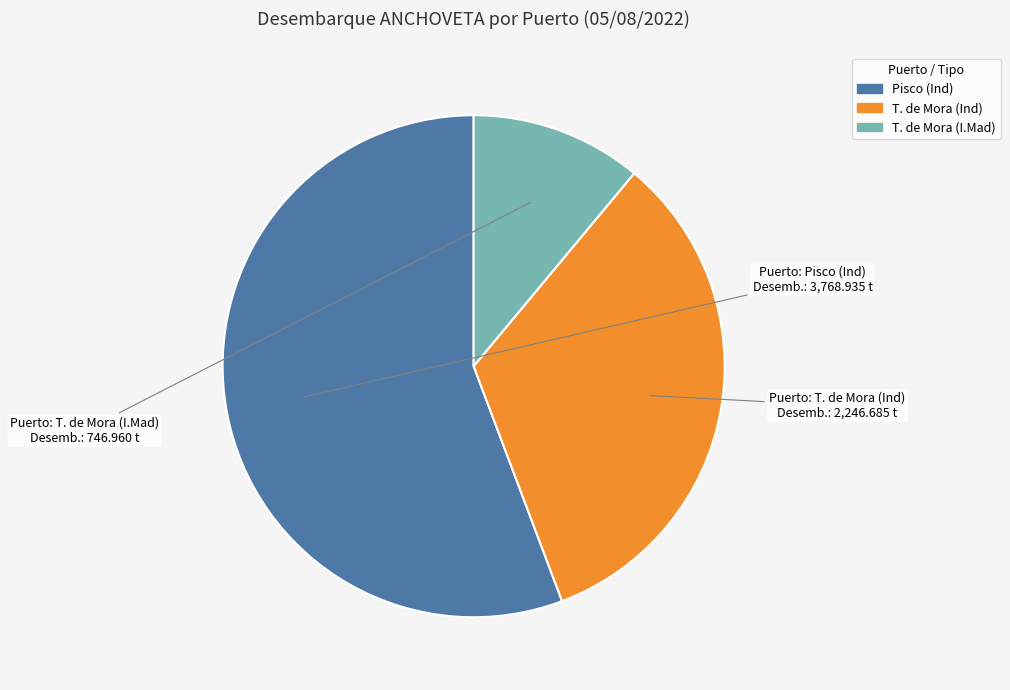

Is there a majority slice in this chart?

Yes